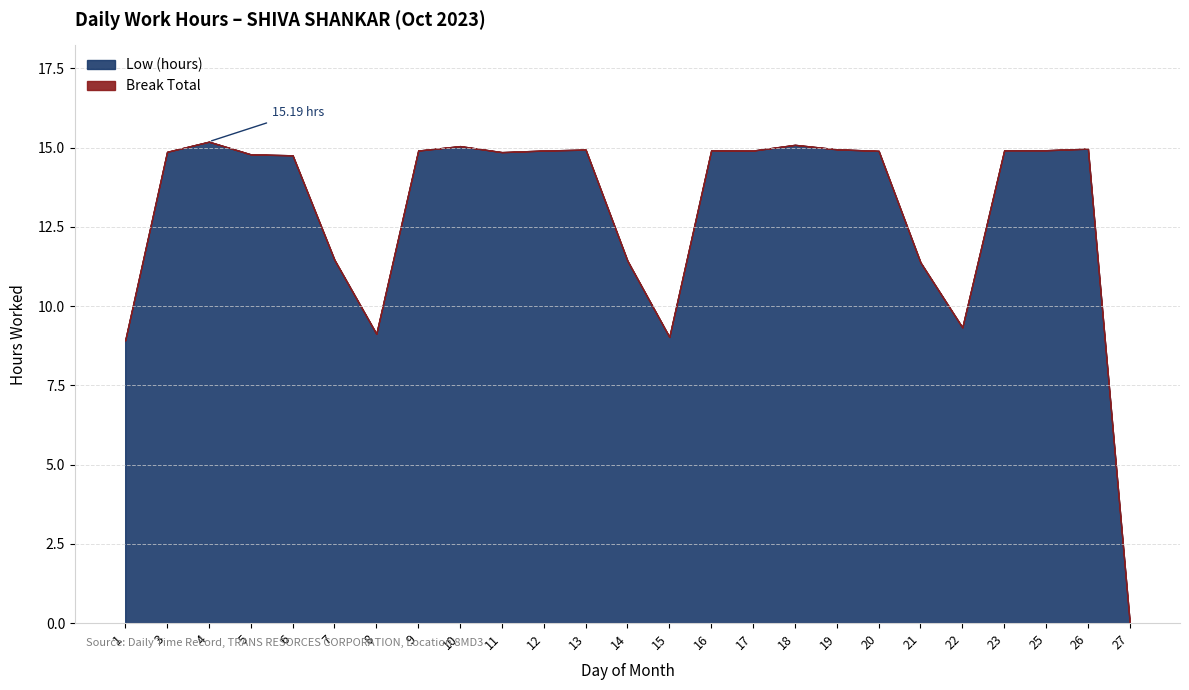

True or false: Low (hours) and Break Total intersect in this chart.

False